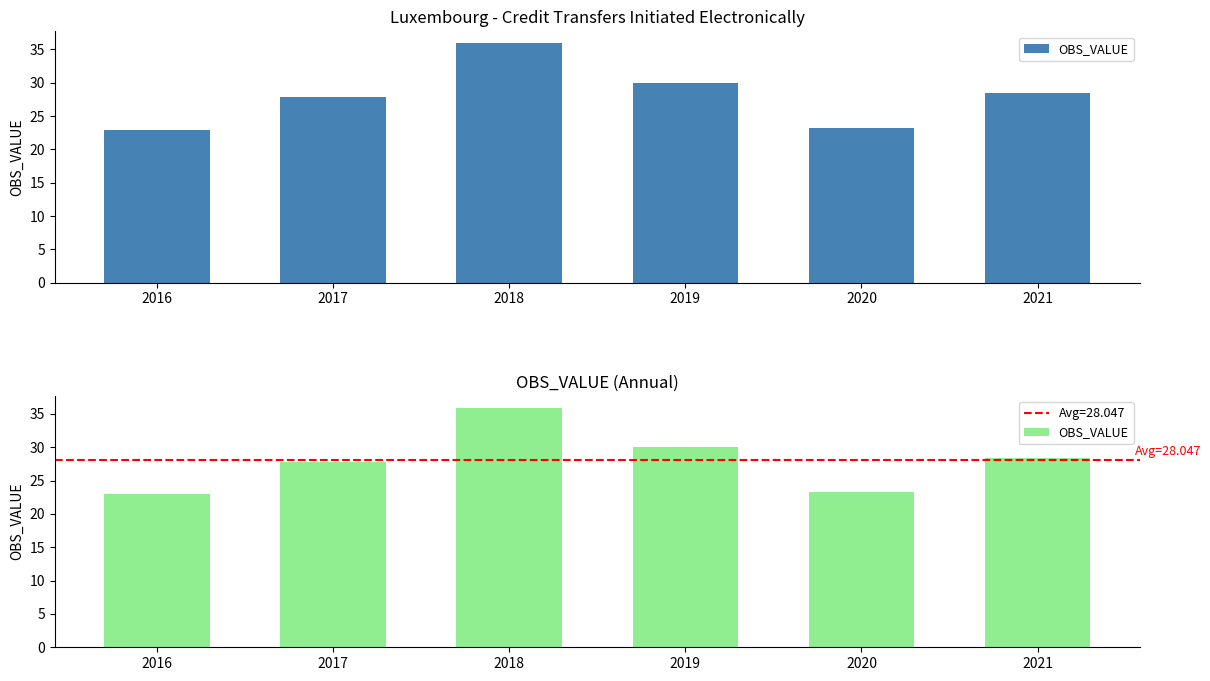

How many values are below 28?

3